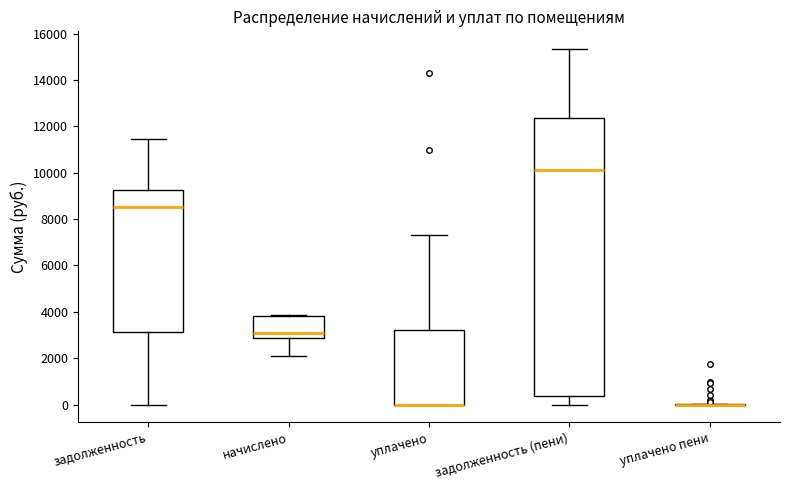

Reading left to right, read every box against the y-axis: the position of its median line, the range the box covers, and the ends of its whiskers. The values are not printed on the chart, so give them approximately, as read against the axis.

задолженность: median 8600, box 3200 to 9200, whiskers 0 to 11400
начислено: median 3200, box 2800 to 3800, whiskers 2000 to 3800
уплачено: median 0 (drawn on the box's lower edge), box 0 to 3200, whiskers 0 to 7400
задолженность (пени): median 10200, box 400 to 12400, whiskers 0 to 15400
уплачено пени: box collapsed to a line at 0, whiskers 0 to 0